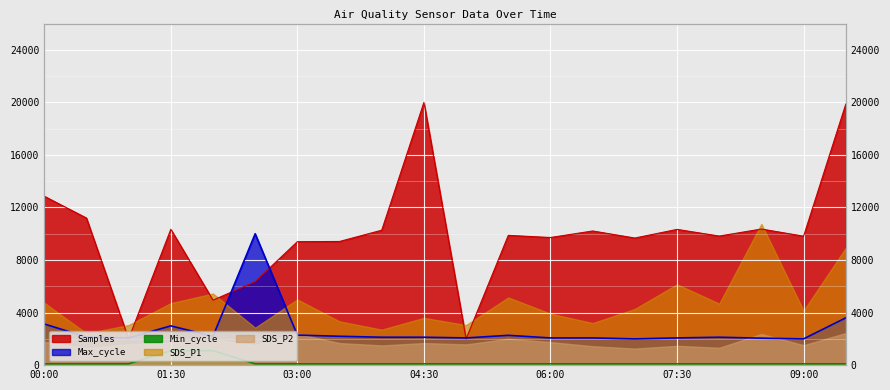

List the labels in order of Max_cycle value, smallest first.

07:00, 09:00, 08:30, 01:00, 05:00, 06:00, 06:30, 07:30, 04:00, 04:30, 08:00, 00:30, 02:00, 03:30, 05:30, 03:00, 01:30, 00:00, 09:30, 02:30